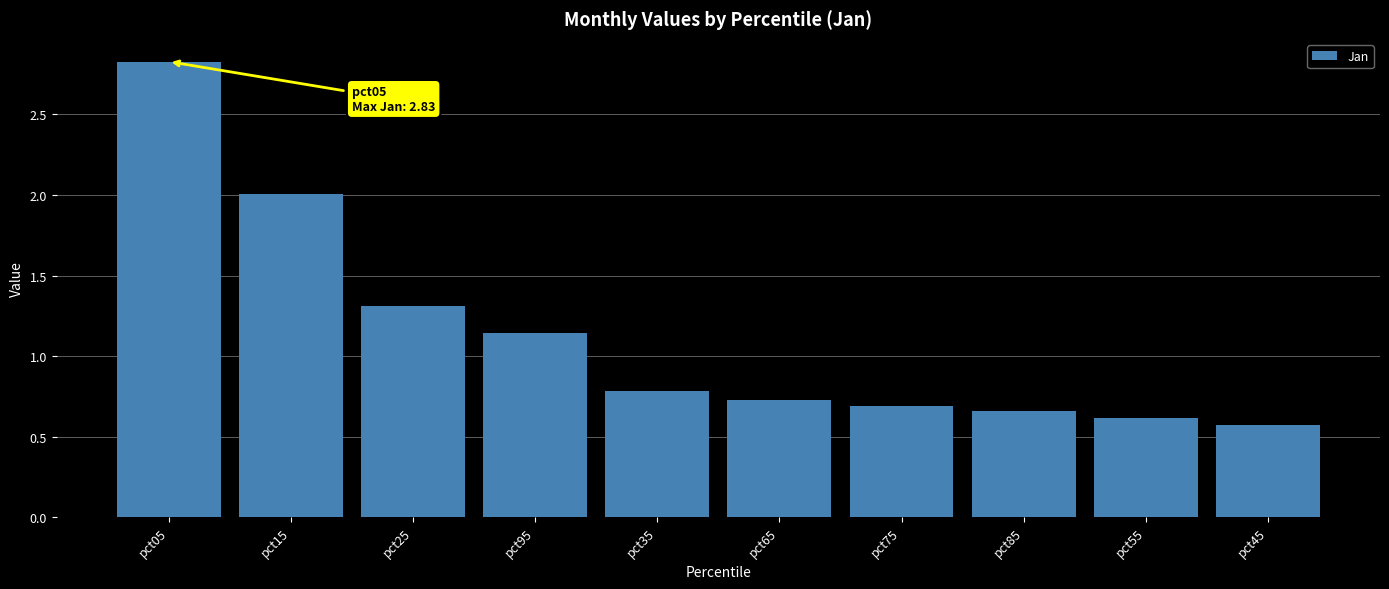

At which label is the value closest to 1?

pct95